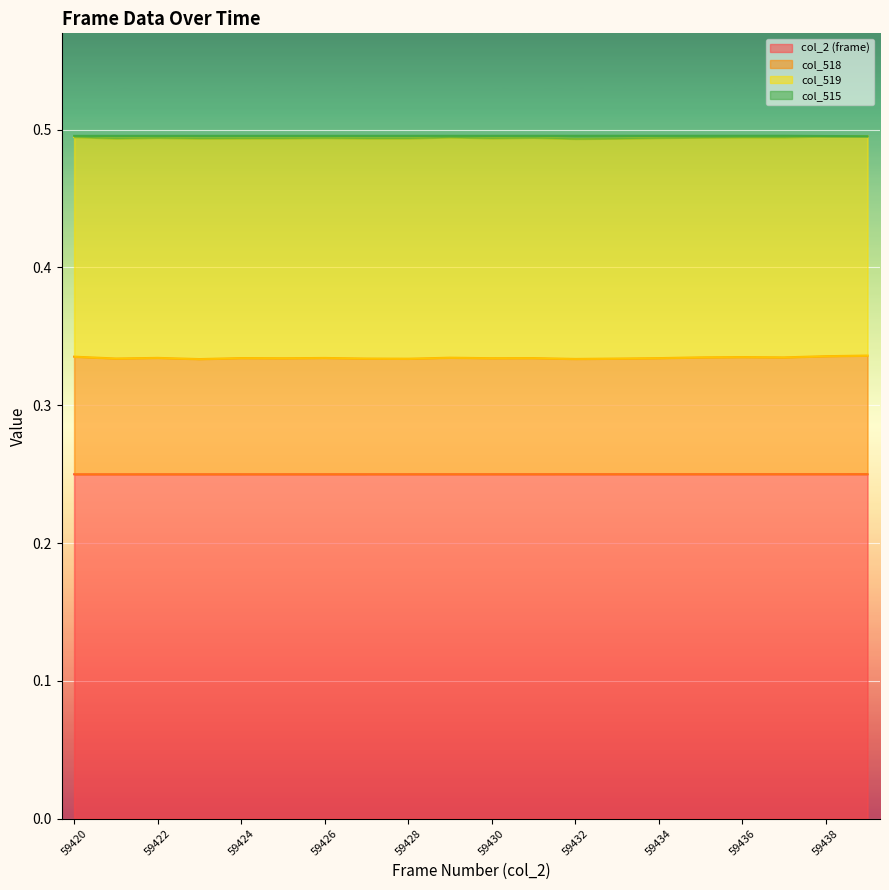

What value does the col_2 (frame) series have at 59426?

0.2